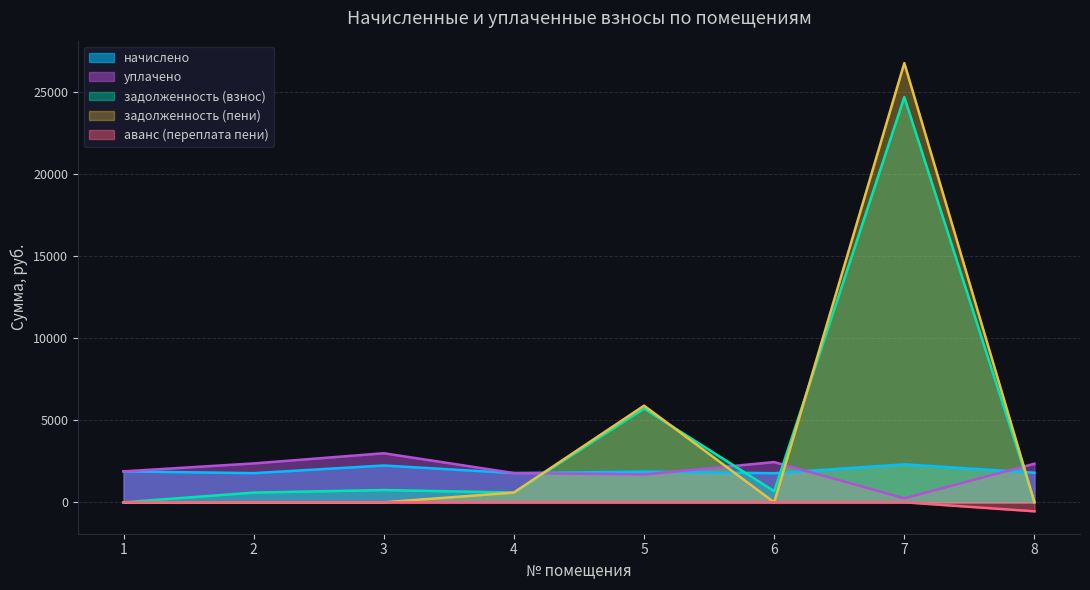

Which series has the largest range (max minus min)?

задолженность (пени)